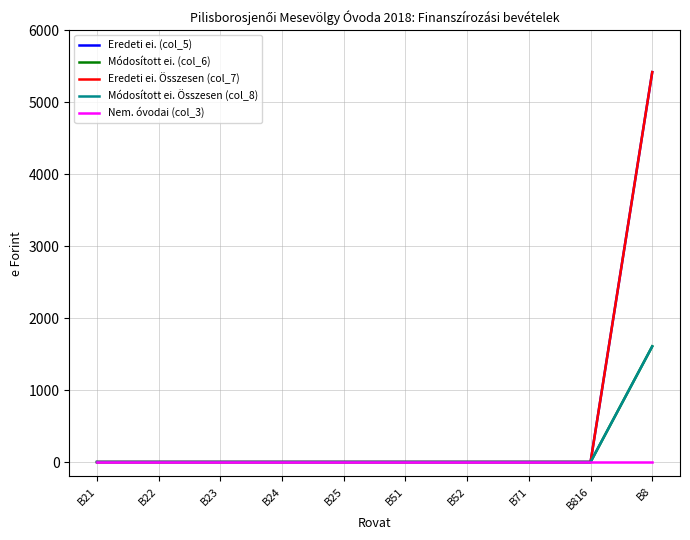

Is this an area chart (filled region under the line)?

No